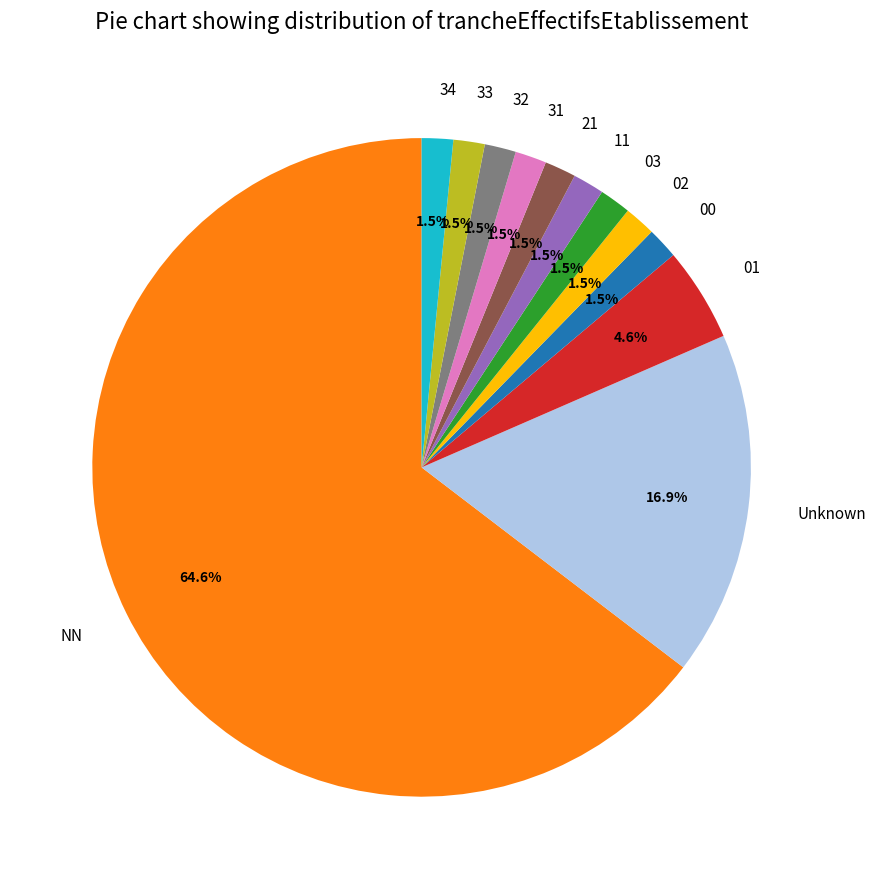

Which category accounts for the majority?

NN